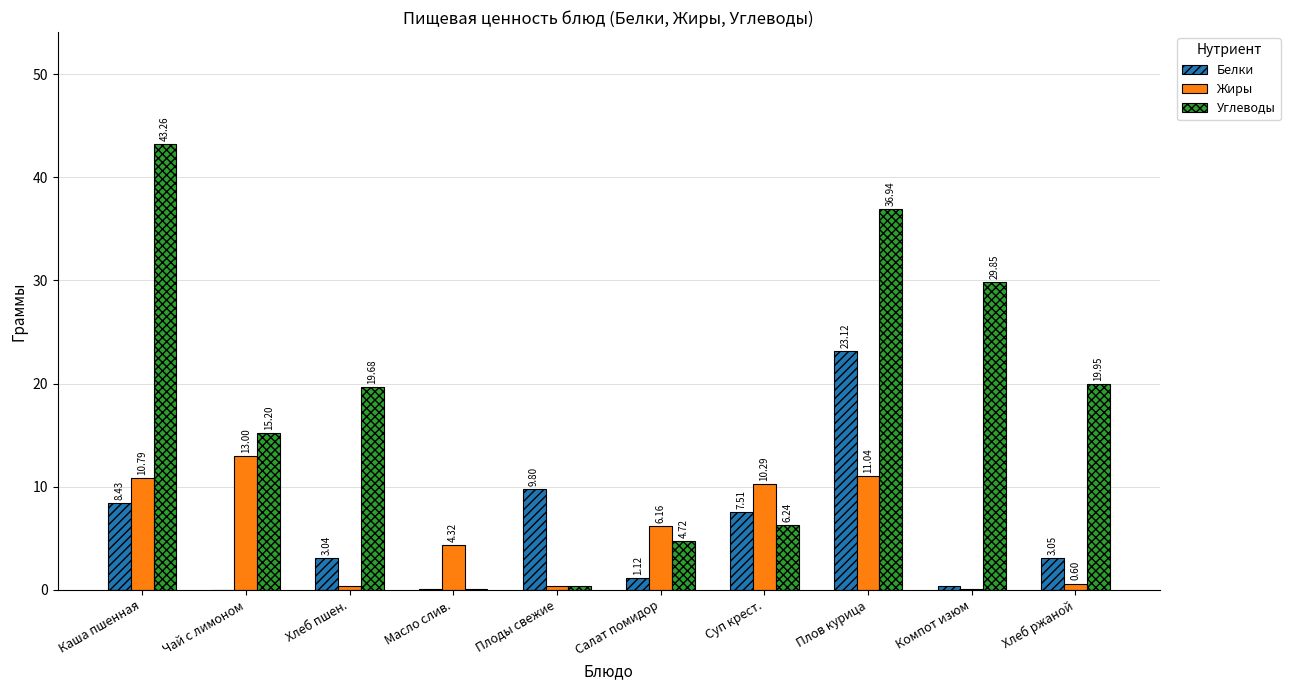

What is the greatest value displayed?

43.3